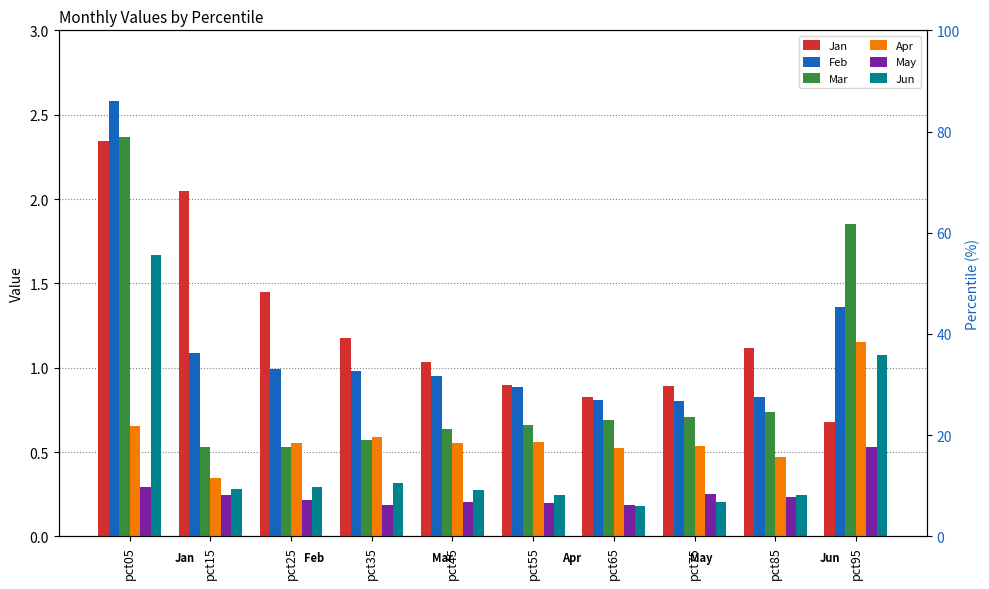

Reading left to right, transcribe all the data shown in this chart.

Jan: pct05=2.3	pct15=2.0	pct25=1.4	pct35=1.2	pct45=1.0	pct55=0.9	pct65=0.8	pct75=0.9	pct85=1.1	pct95=0.7
Feb: pct05=2.6	pct15=1.1	pct25=1.0	pct35=1.0	pct45=0.9	pct55=0.9	pct65=0.8	pct75=0.8	pct85=0.8	pct95=1.4
Mar: pct05=2.4	pct15=0.5	pct25=0.5	pct35=0.6	pct45=0.6	pct55=0.7	pct65=0.7	pct75=0.7	pct85=0.7	pct95=1.9
Apr: pct05=0.7	pct15=0.3	pct25=0.6	pct35=0.6	pct45=0.6	pct55=0.6	pct65=0.5	pct75=0.5	pct85=0.5	pct95=1.2
May: pct05=0.3	pct15=0.2	pct25=0.2	pct35=0.2	pct45=0.2	pct55=0.2	pct65=0.2	pct75=0.3	pct85=0.2	pct95=0.5
Jun: pct05=1.7	pct15=0.3	pct25=0.3	pct35=0.3	pct45=0.3	pct55=0.2	pct65=0.2	pct75=0.2	pct85=0.2	pct95=1.1